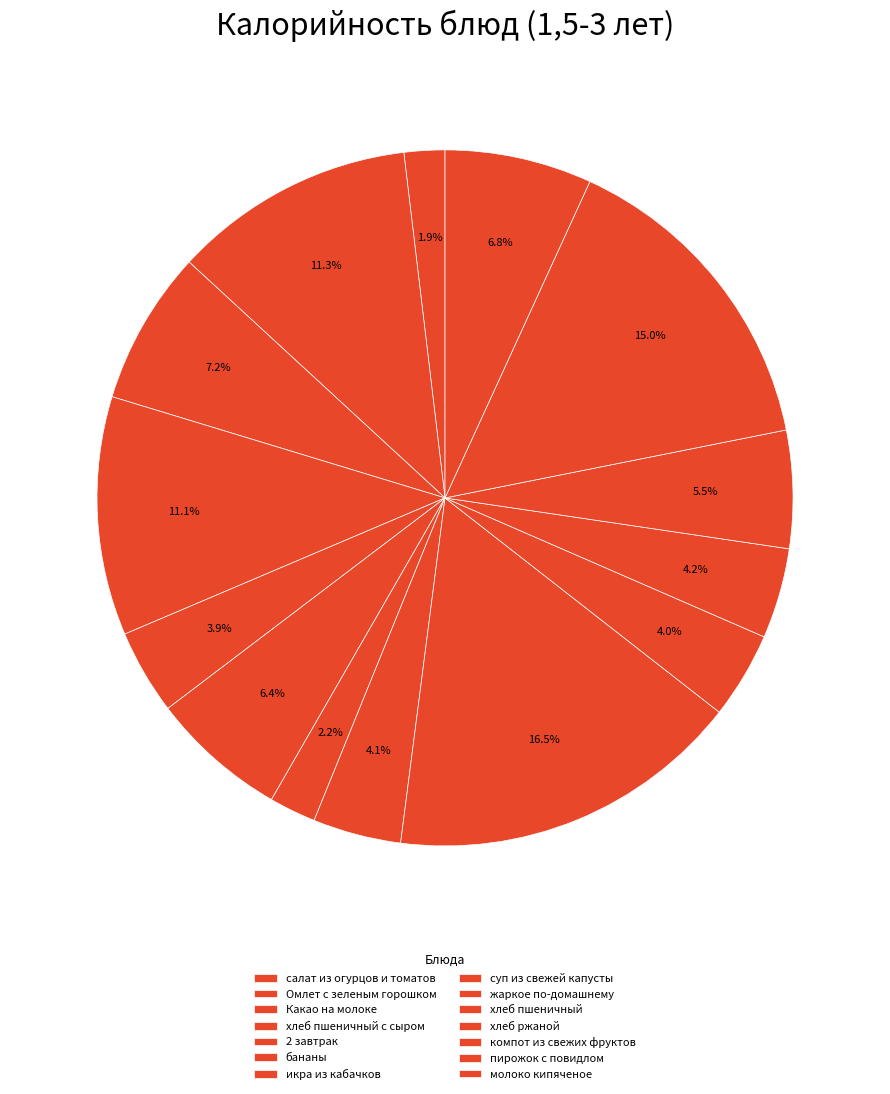

To the nearest percent, what is the difference between the хлеб ржаной and хлеб пшеничный с сыром slice percentages?

7%